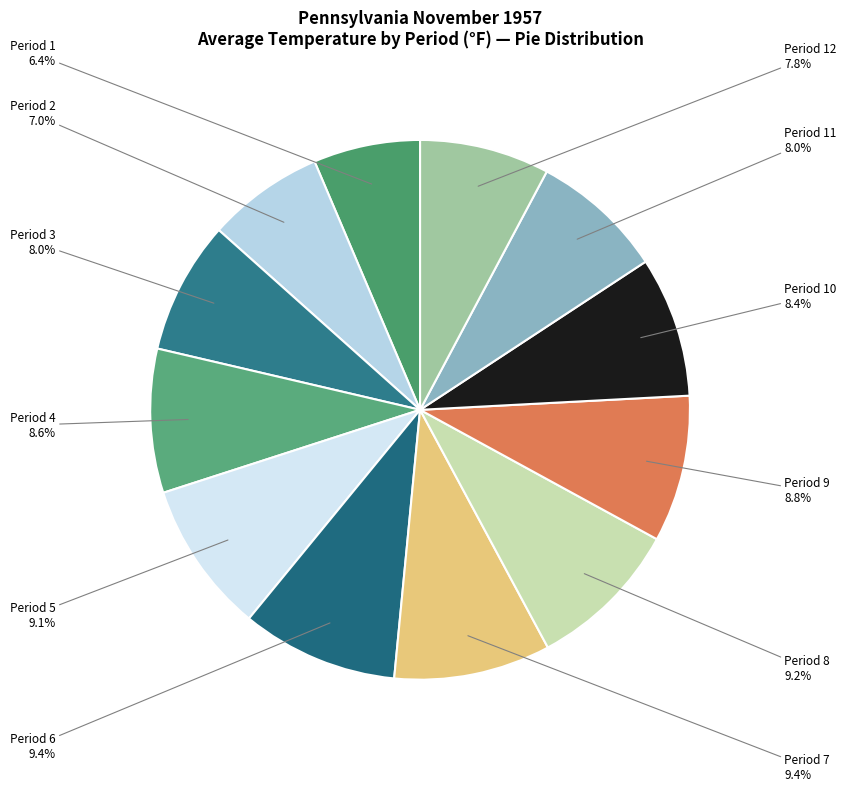

Does Period 3 account for over 50% of the chart?

No